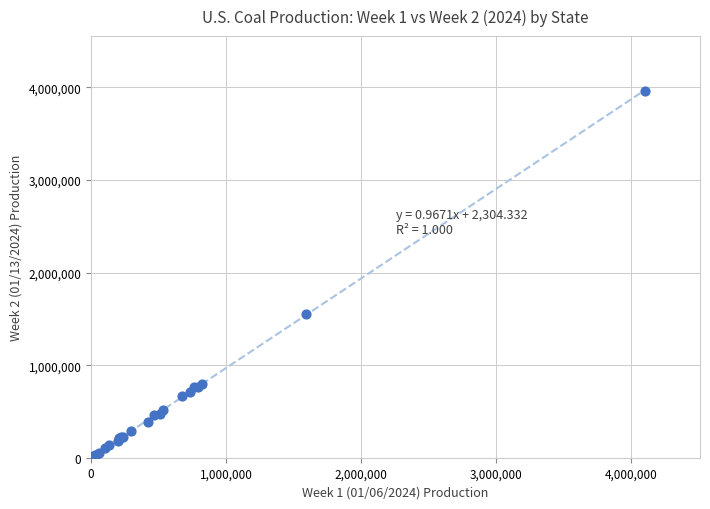

What Y value in the scatter plot is closest to 1980421?

1556127